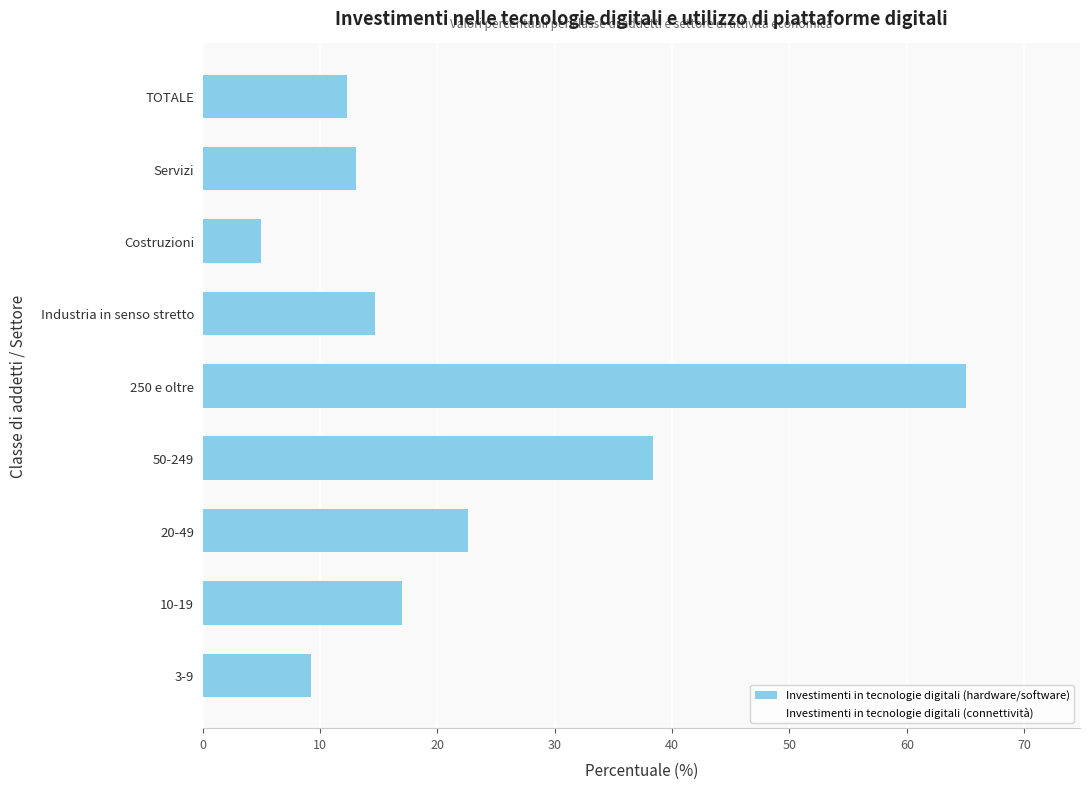

How many distinct data groups are displayed?

1